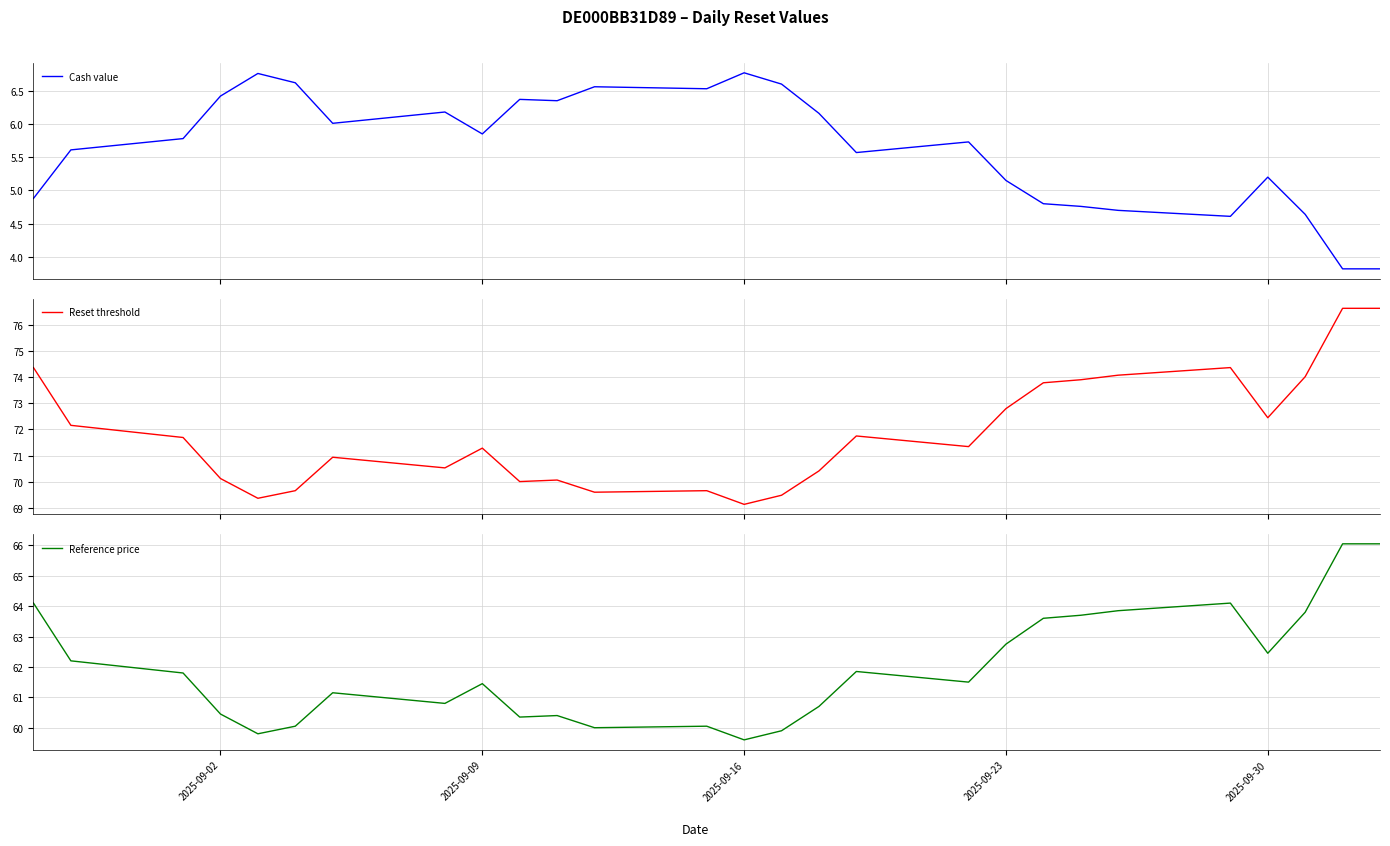

Does the chart have visible grid lines?

Yes